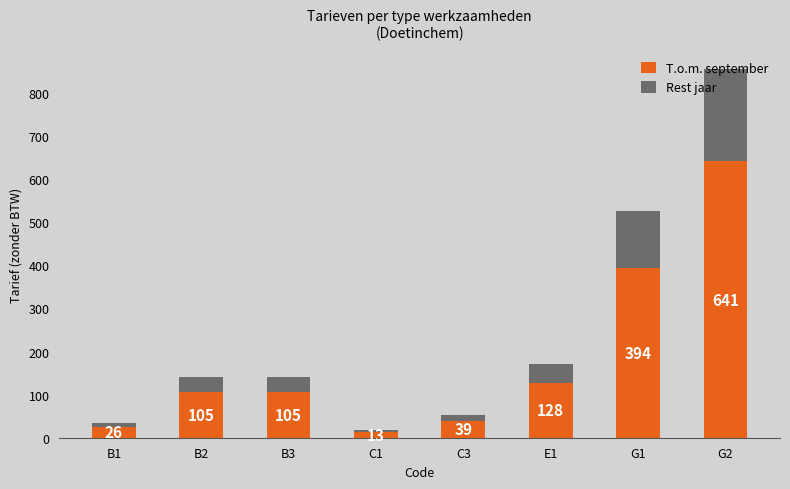

How many series are shown in this chart?

2